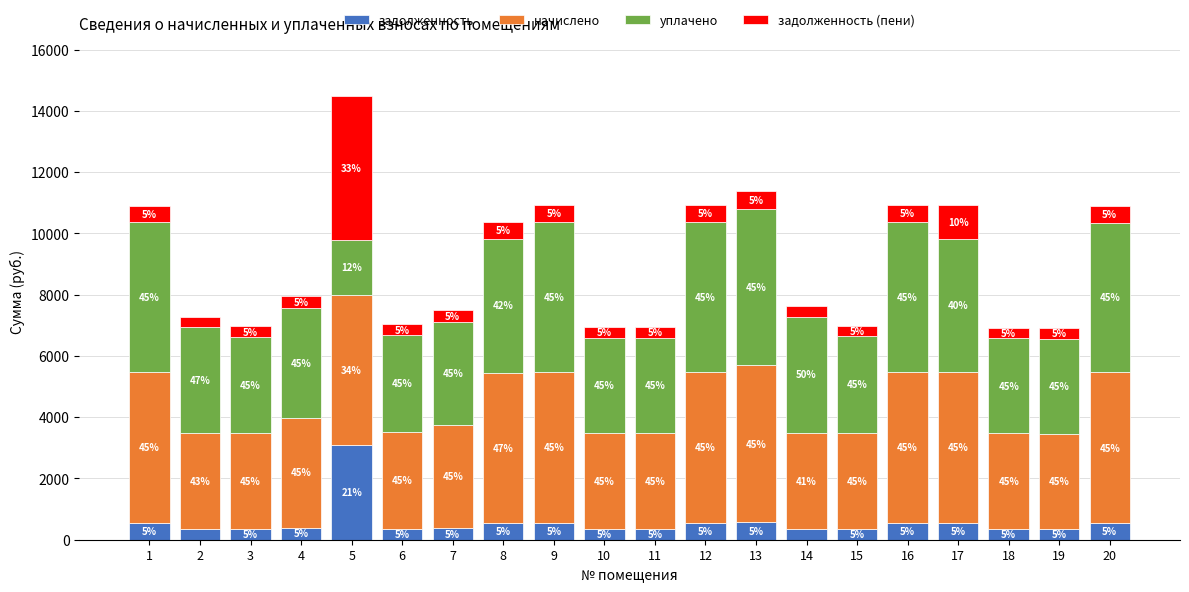

What are all the series names shown in the legend?

задолженность, начислено, уплачено, задолженность (пени)